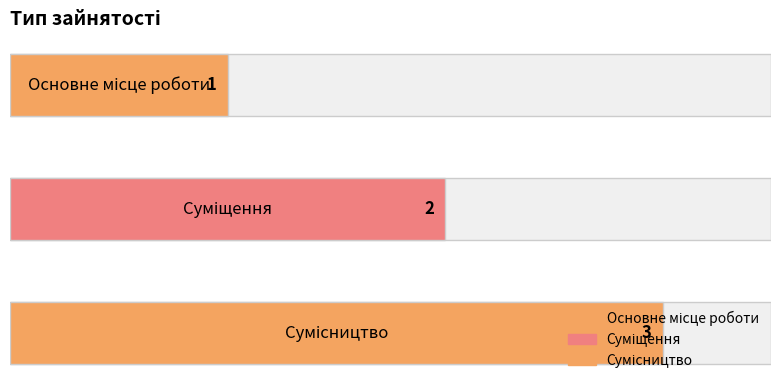

List the labels in order of value, smallest first.

Основне місце роботи, Суміщення, Сумісництво